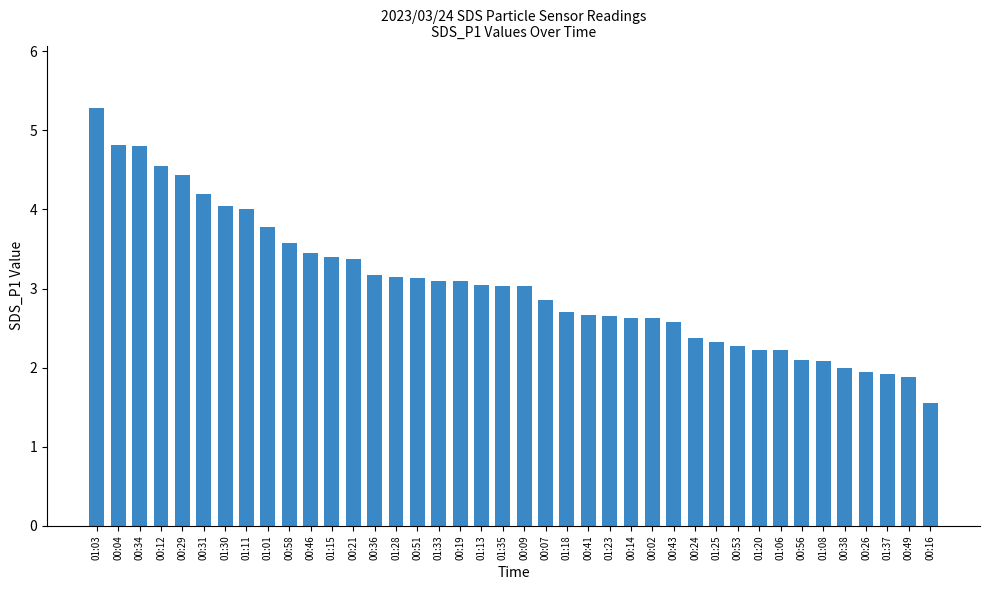

The value at 01:28 is 3.1. True or false?

True